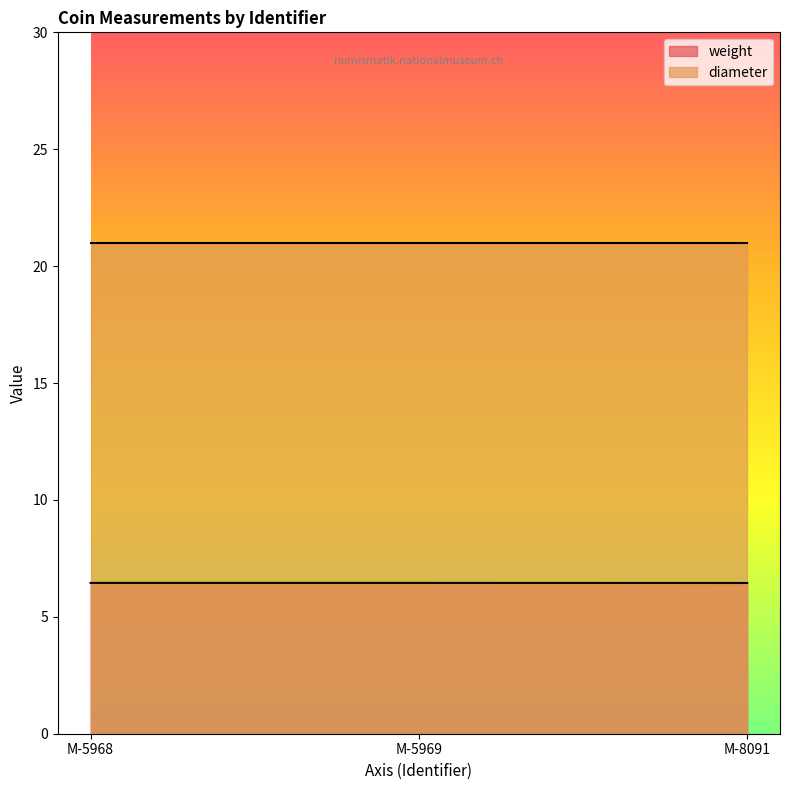

Rank the series at M-8091 from highest to lowest value.

diameter, weight